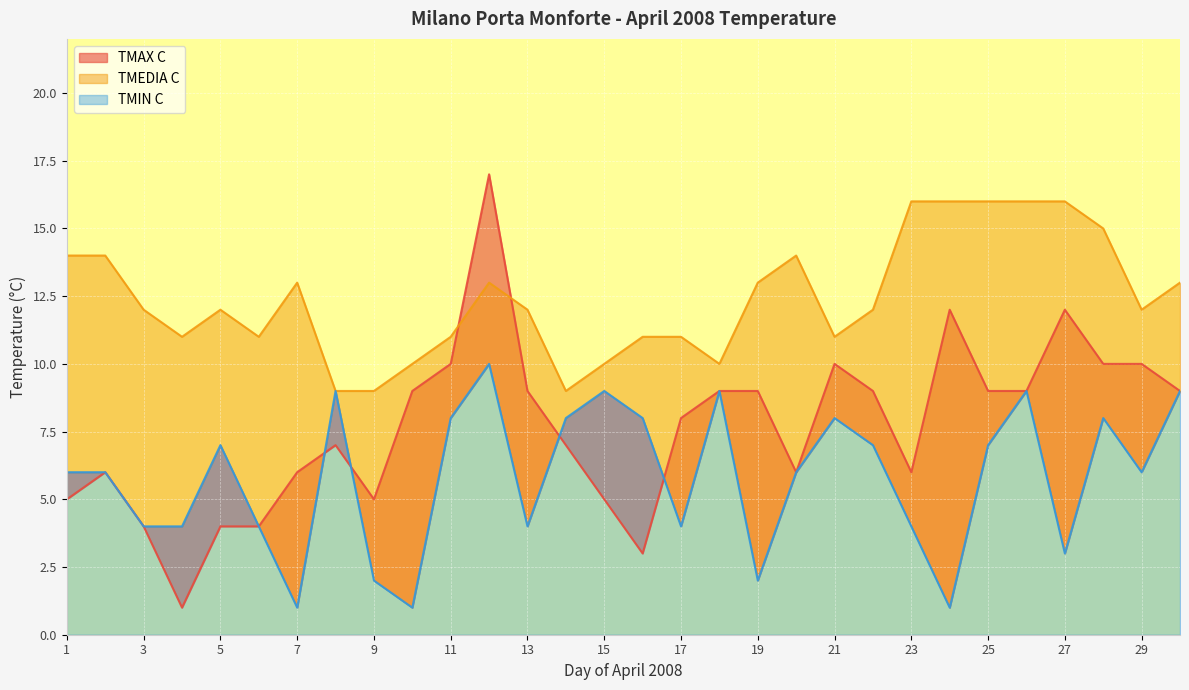

What is the total value across all series at 21?

29